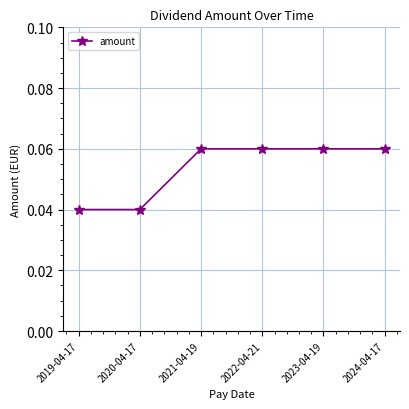

True or false: there are more than 2 points higher than both neighbors.

False